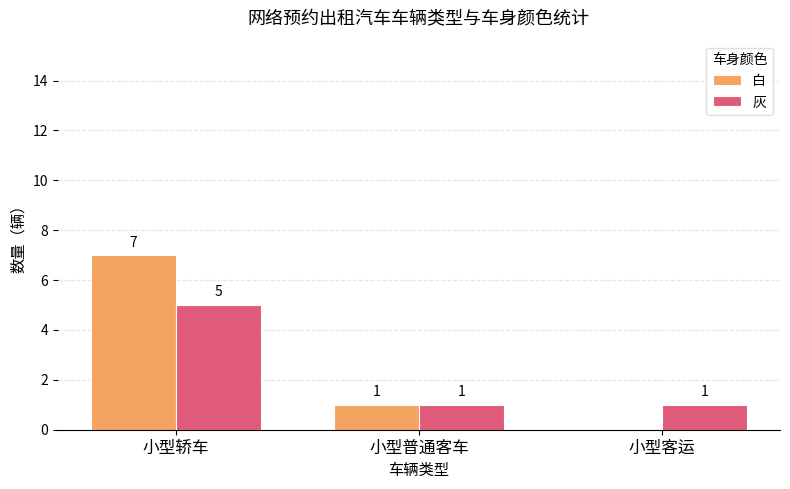

How many groups of bars are there?

3